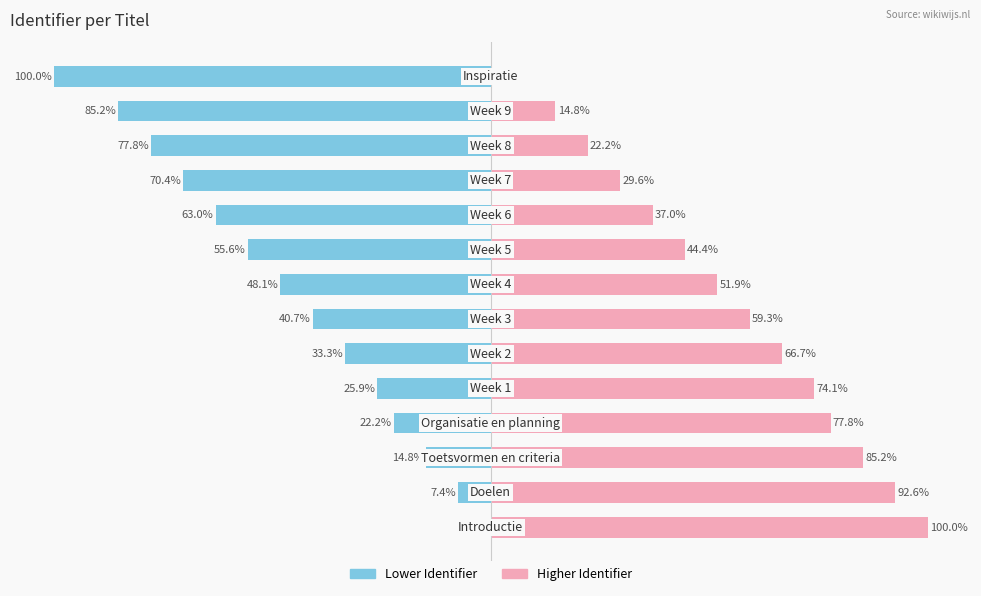

How many values in the Right (higher ID) series exceed 59?

7